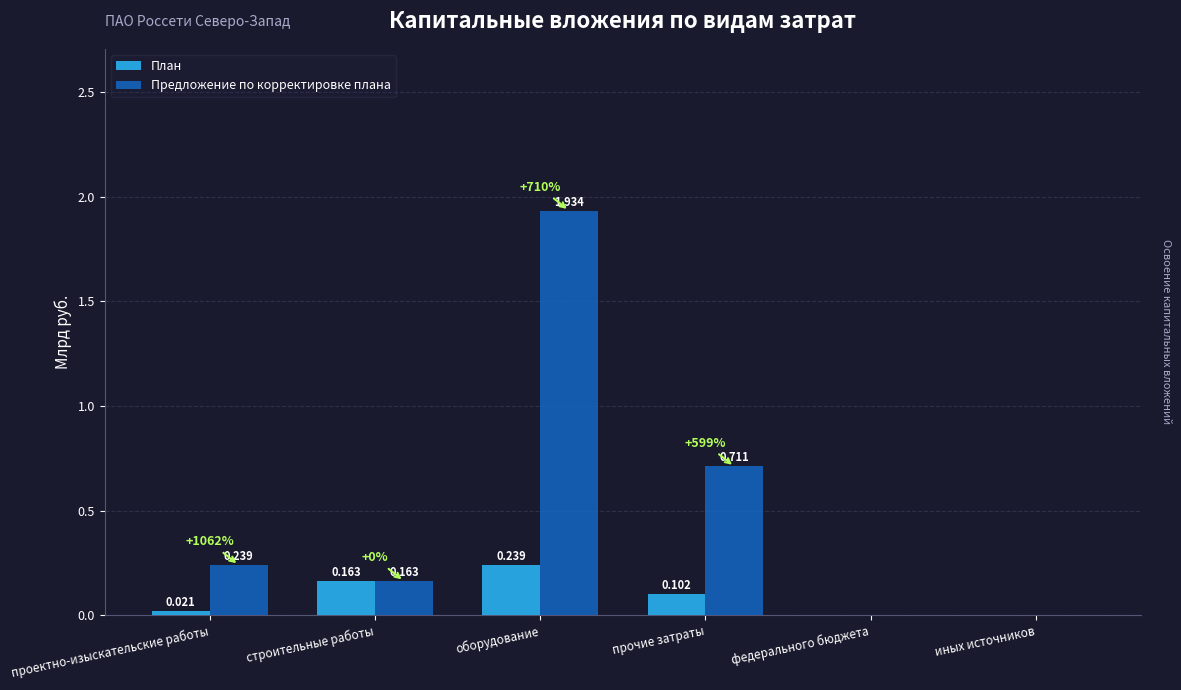

Which series changed the most between проектно-изыскательские работы and прочие затраты?

Предложение по корректировке плана